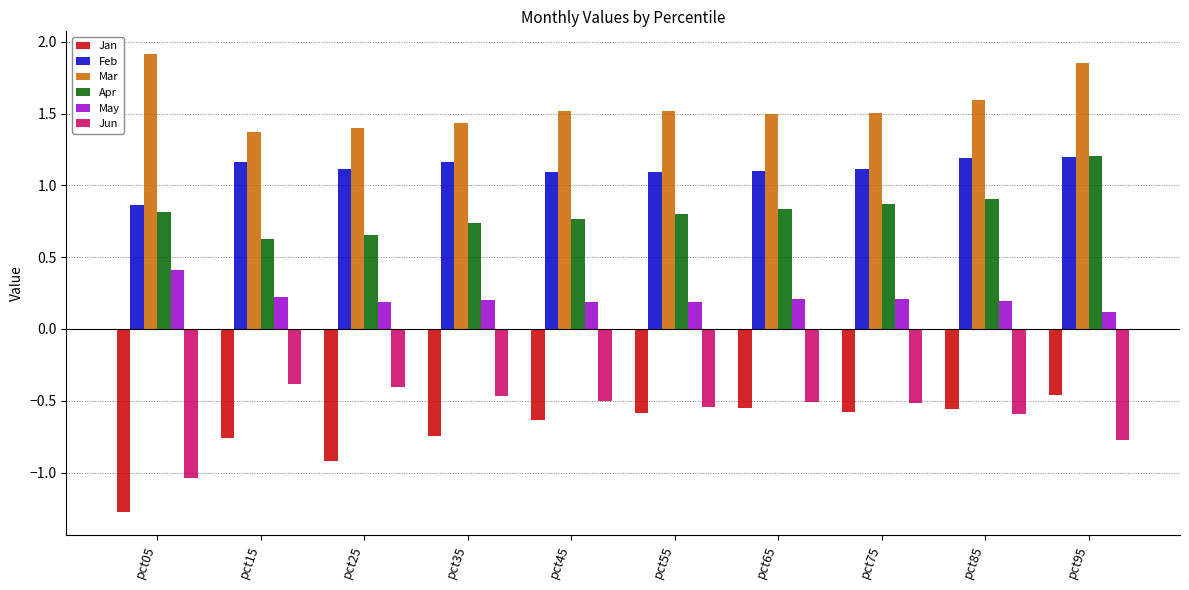

How many Mar values are between 1 and 2?

10